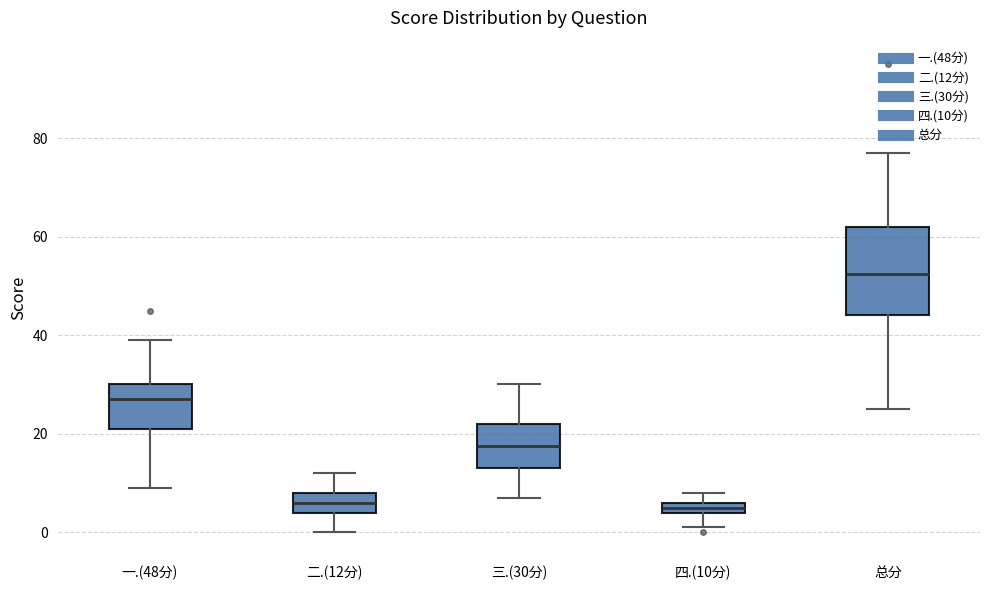

Which box is the tallest, from its lower edge to its upper edge?

总分